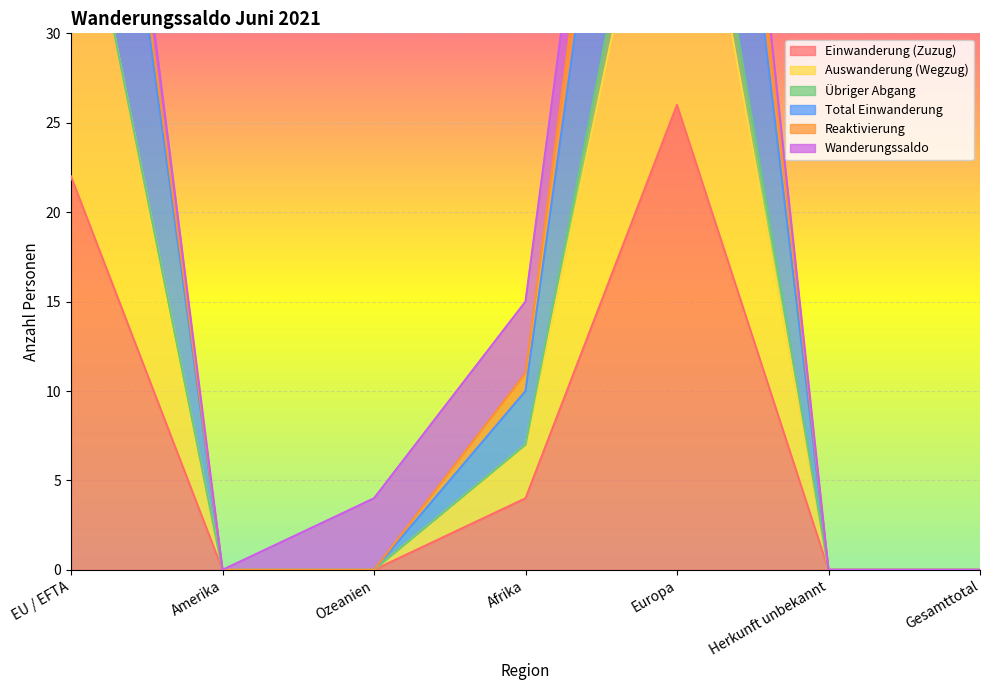

Which series has the largest range (max minus min)?

Total Einwanderung